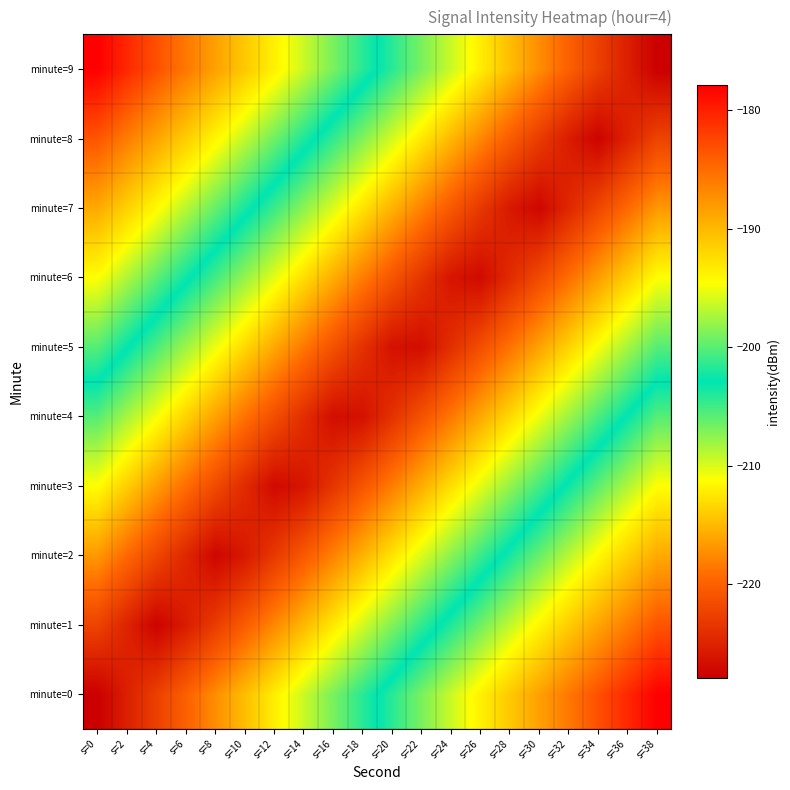

Which series has the largest range (max minus min)?

minute=0